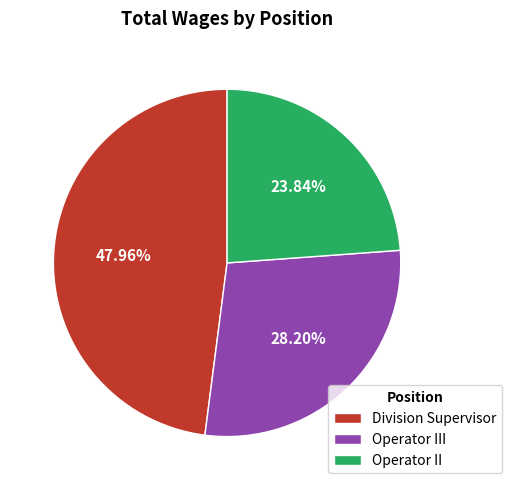

To the nearest percent, what is the average slice percentage?

33%